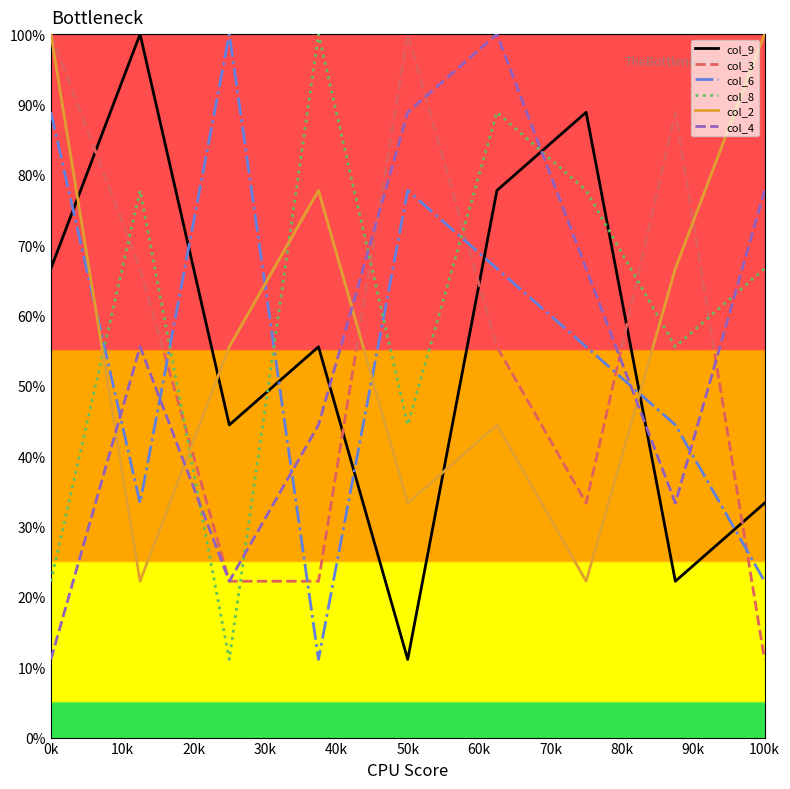

True or false: col_8 and col_6 intersect in this chart.

True